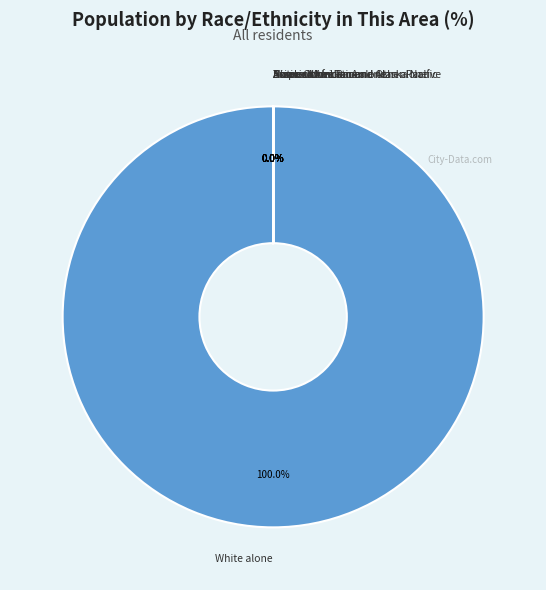

What is the largest slice in the pie chart?

White alone